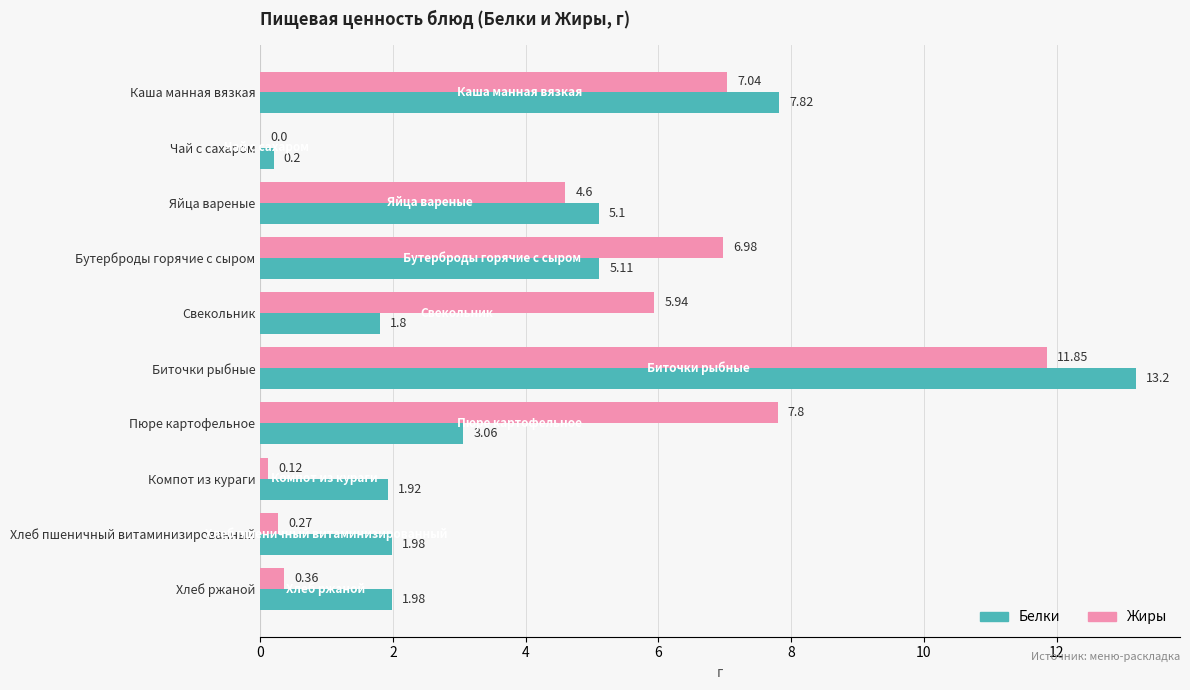

What is the sum of all Жиры values?

45.0